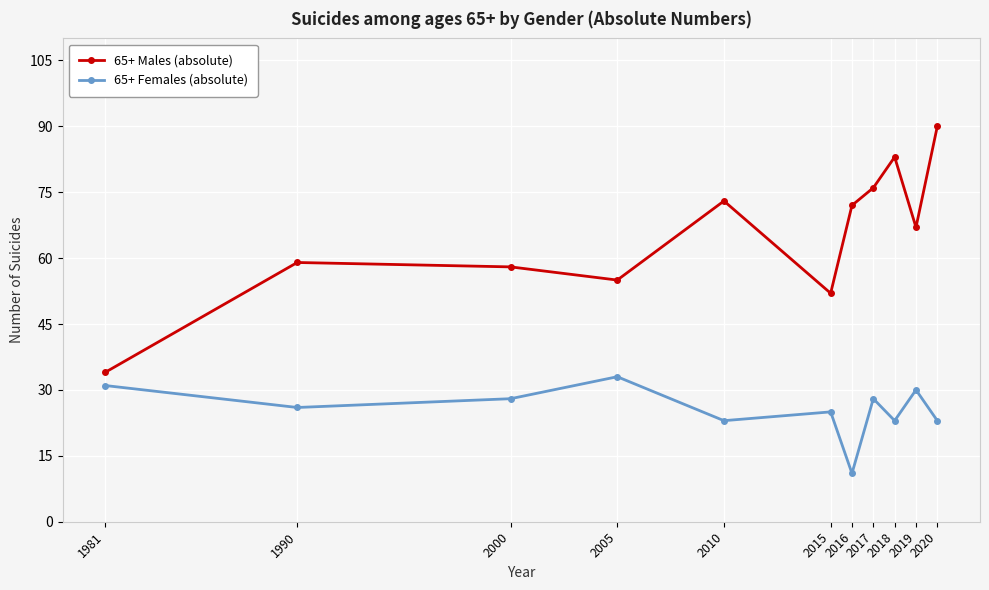

What is the greatest value displayed?

90